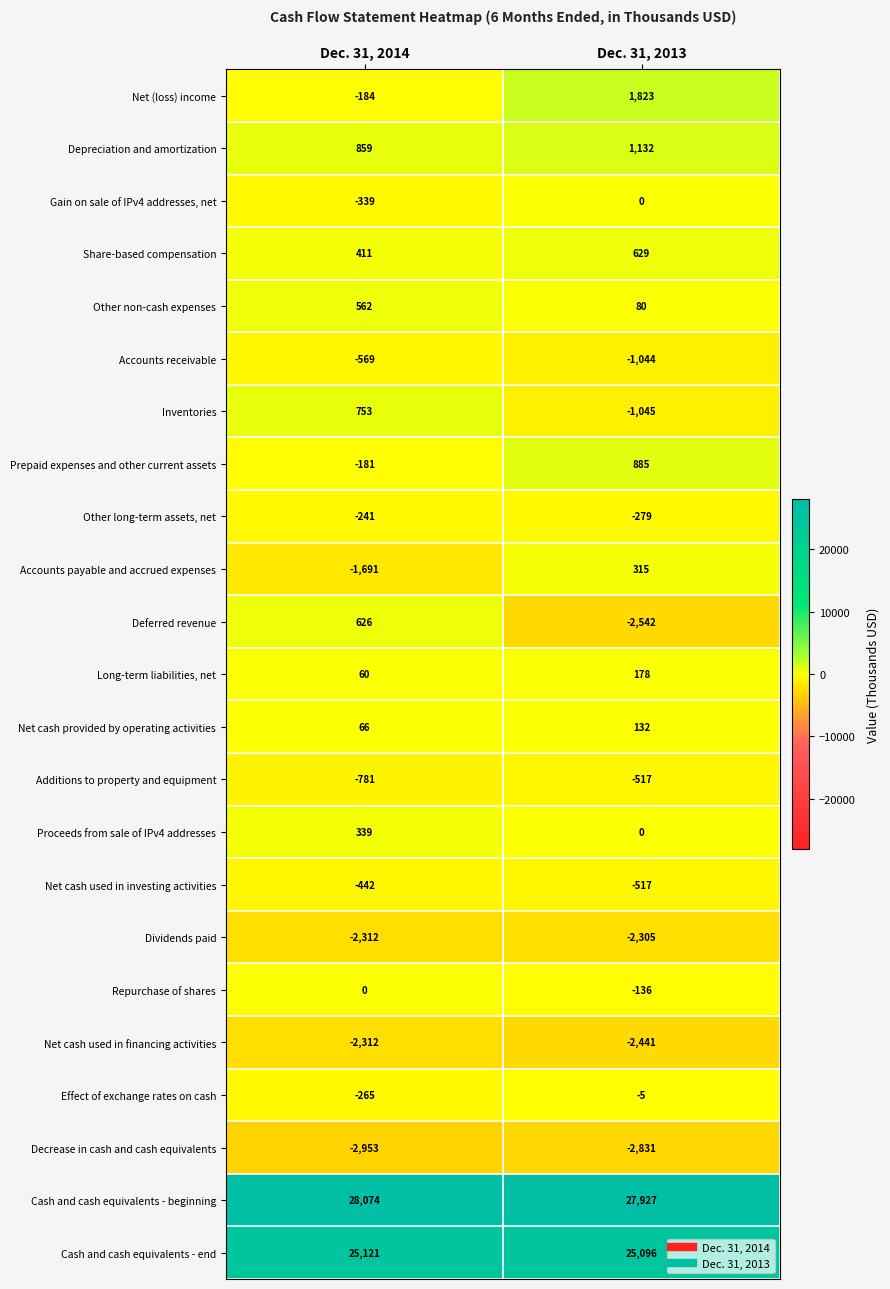

At which label is Repurchase of shares closest to -68?

Dec. 31, 2014